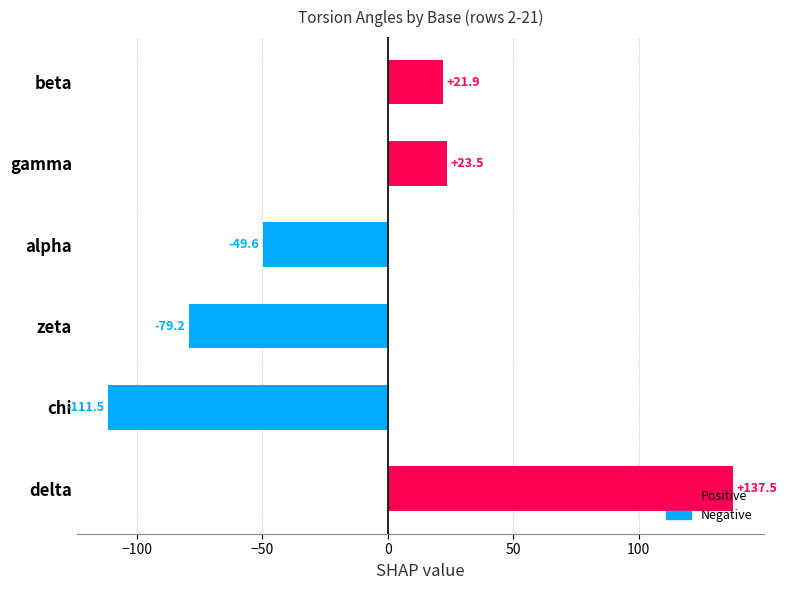

Is it true that the value at gamma is 34.8?

False